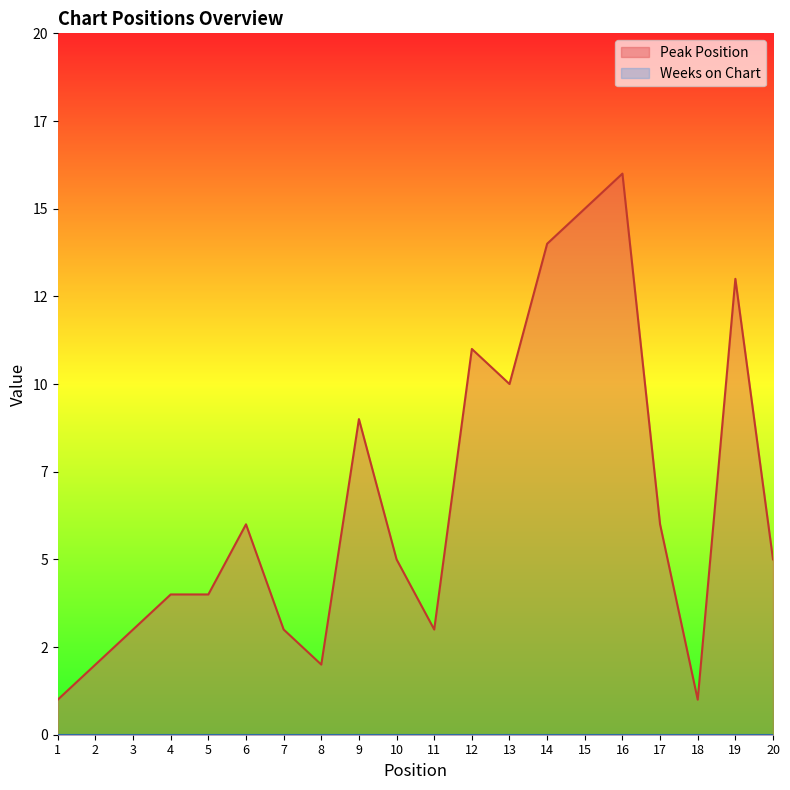

What is the difference between the second highest and minimum values?

14